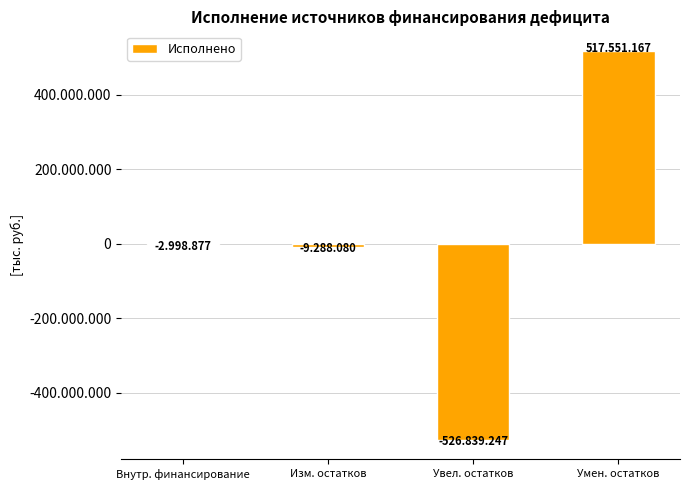

Rank the categories by value from lowest to highest.

Увел. остатков, Изм. остатков, Внутр. финансирование, Умен. остатков